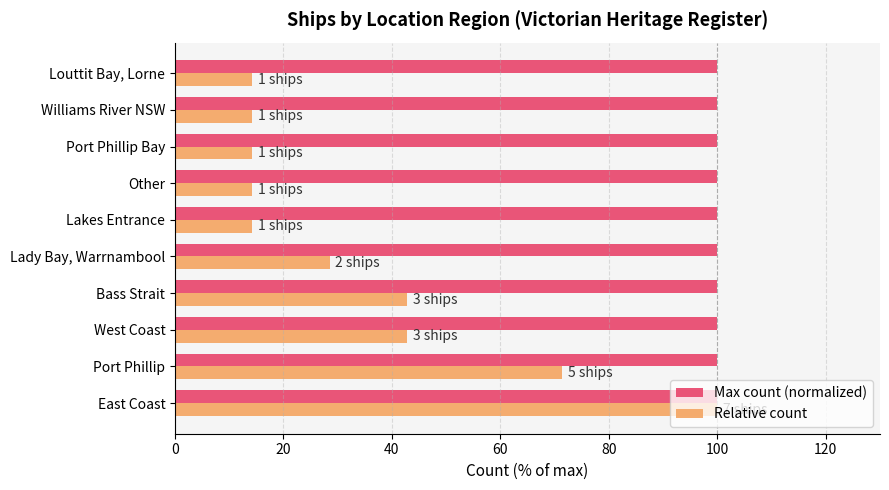

Which series has the widest spread of values?

Relative count